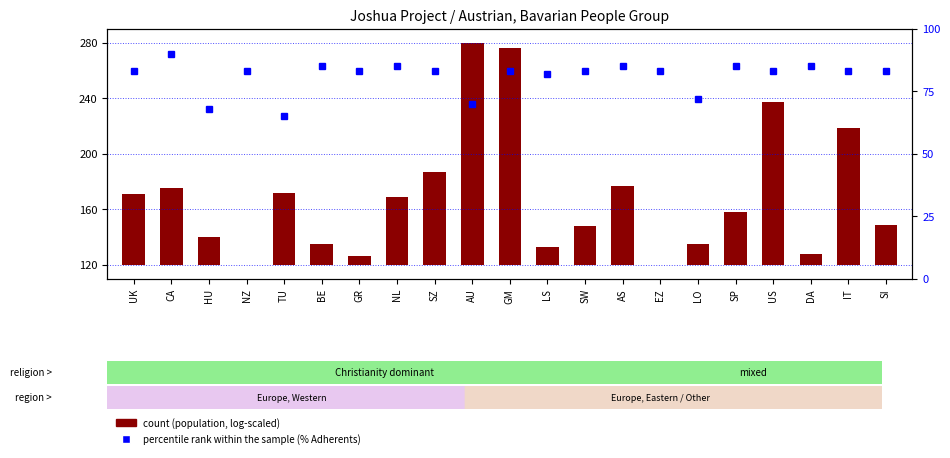

Reading right to left, transcribe all the data shown in this chart.

SI=83	IT=83	DA=85	US=83	SP=85	LO=72	EZ=83	AS=85	SW=83	LS=82	GM=83	AU=70	SZ=83	NL=85	GR=83	BE=85	TU=65	NZ=83	HU=68	CA=90	UK=83